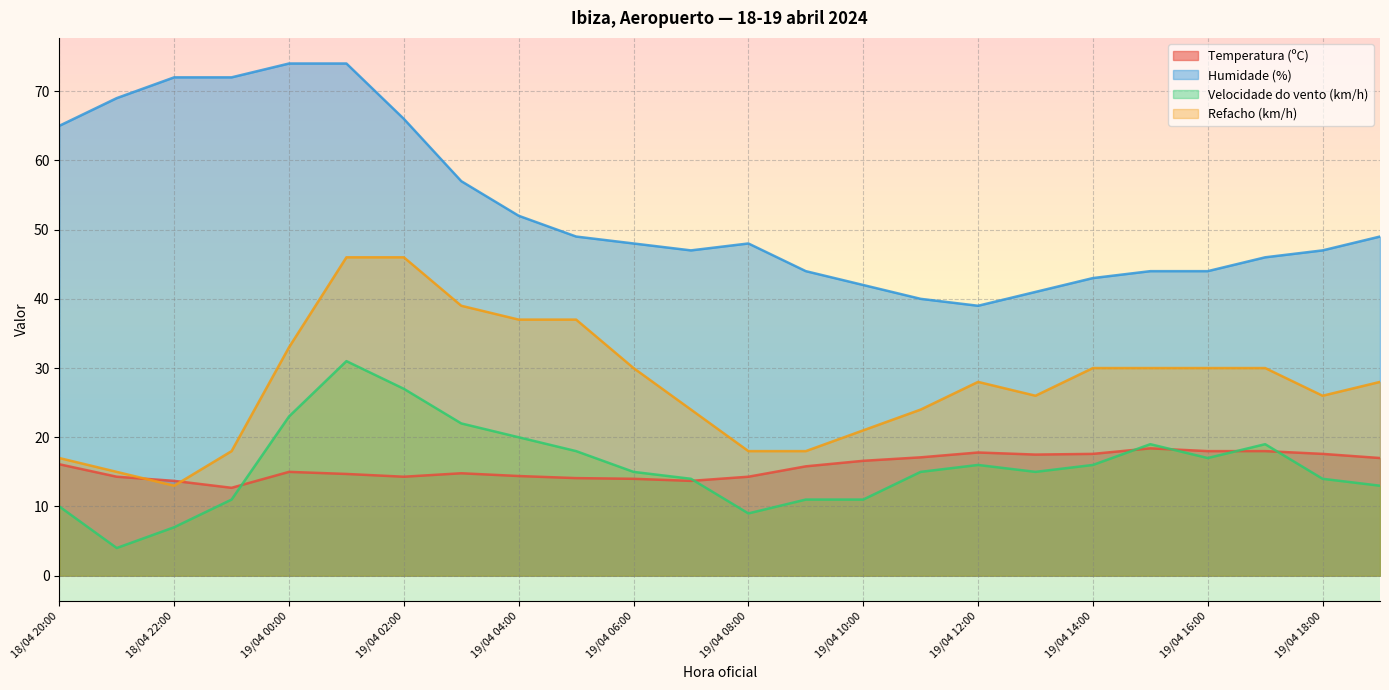

What is the smallest value displayed?

4.0